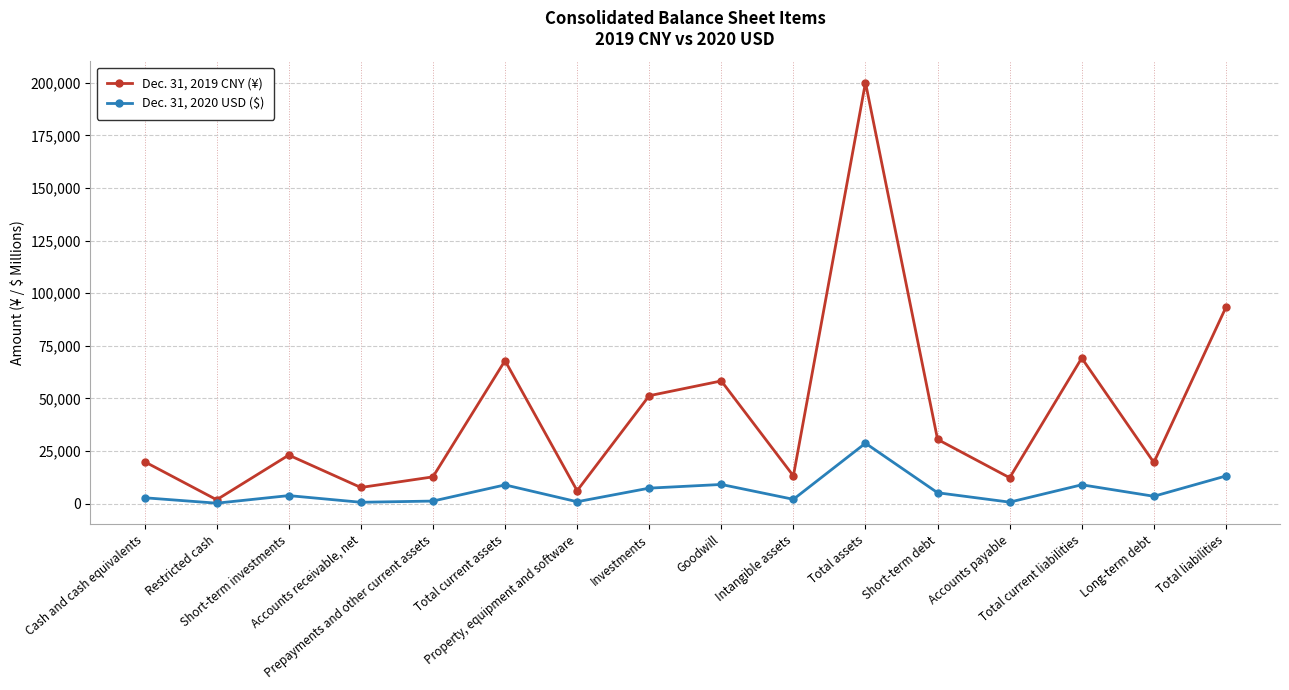

Which series changed the most between Property, equipment and software and Total current liabilities?

Dec. 31, 2019 CNY (¥)